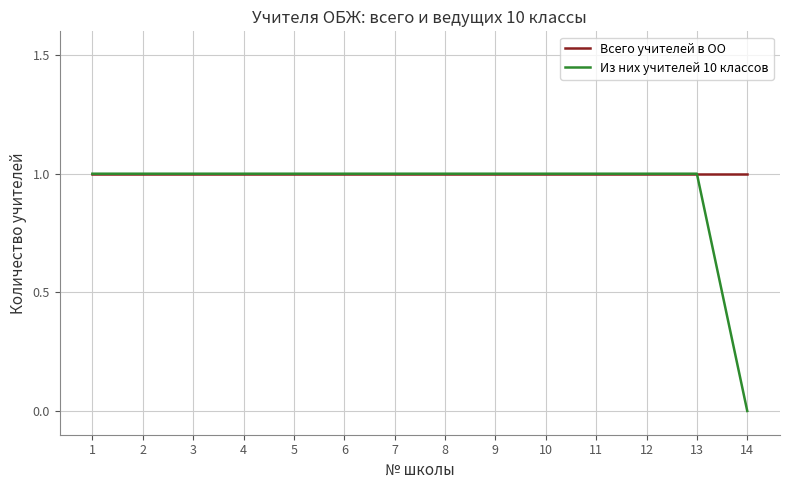

Is the value of Всего учителей в ОО at 9 greater than the value of Из них учителей 10 классов at 14?

Yes